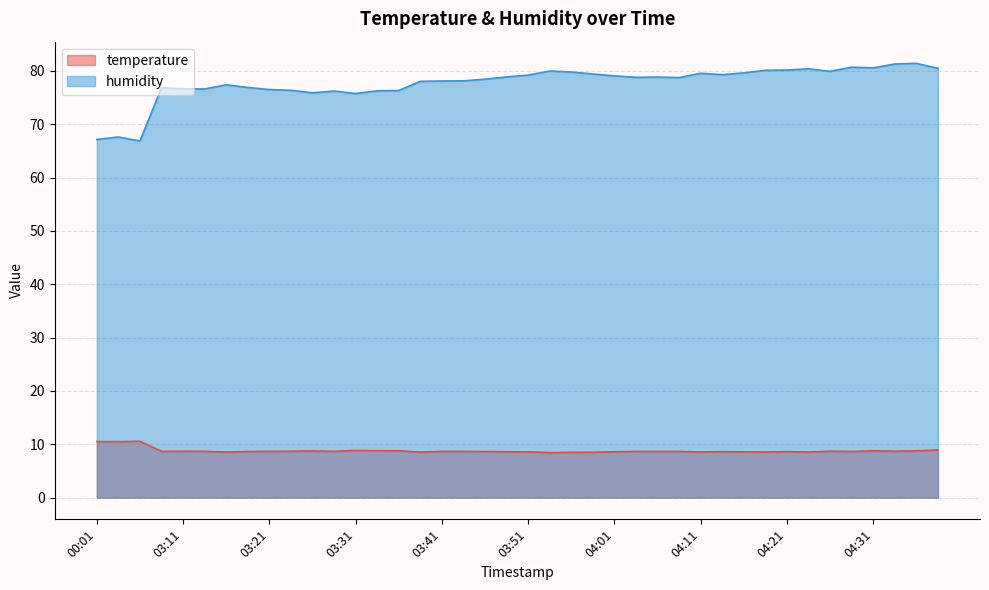

Where is the first local maximum for temperature?

00:06